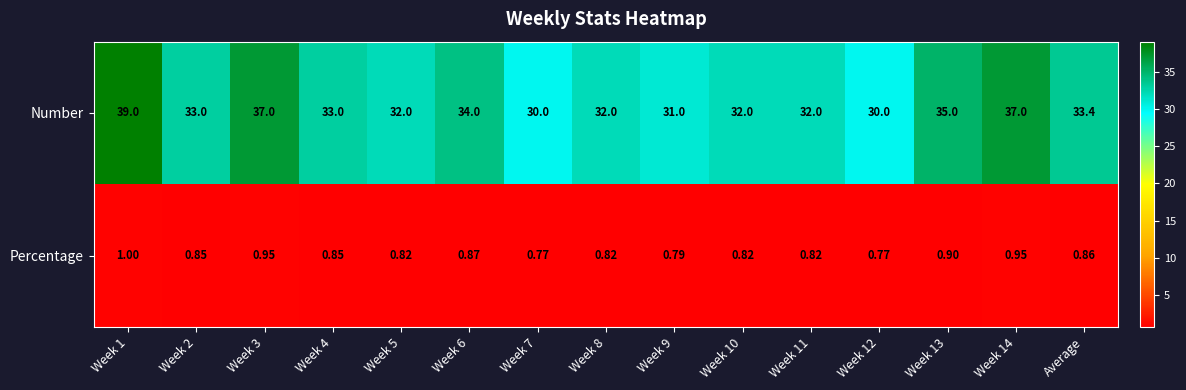

At which category is the sum across all series the highest?

Week 1